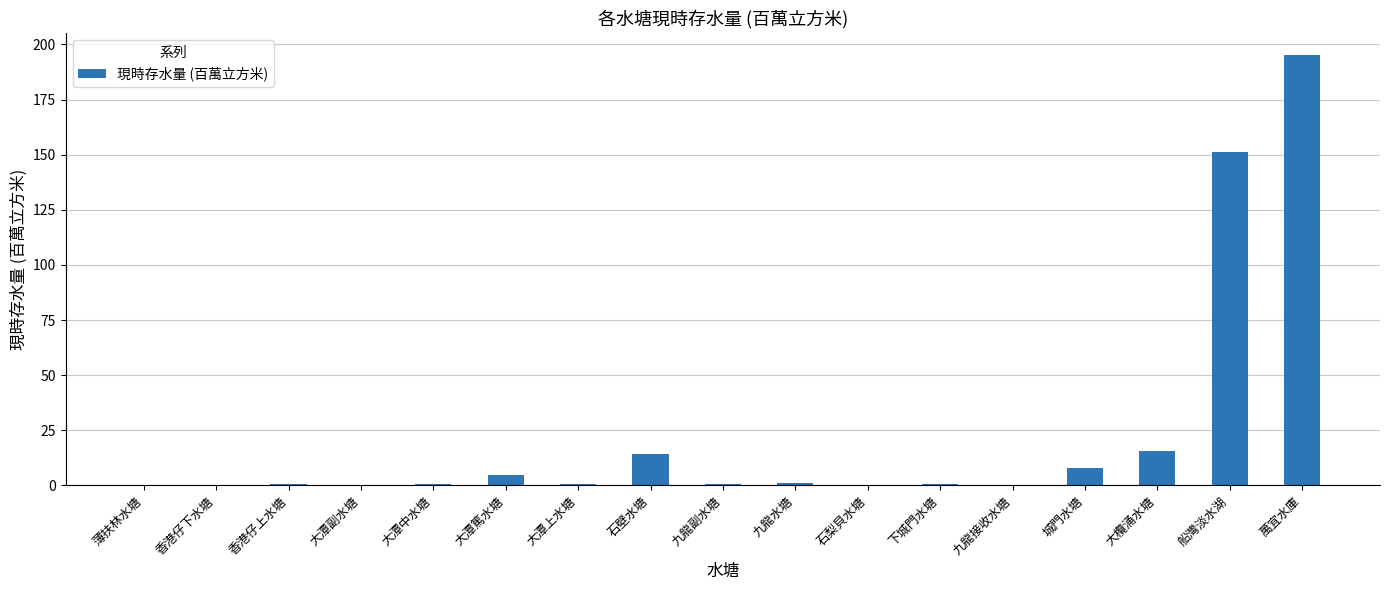

Where is the data nearest to the value 97?

船灣淡水湖